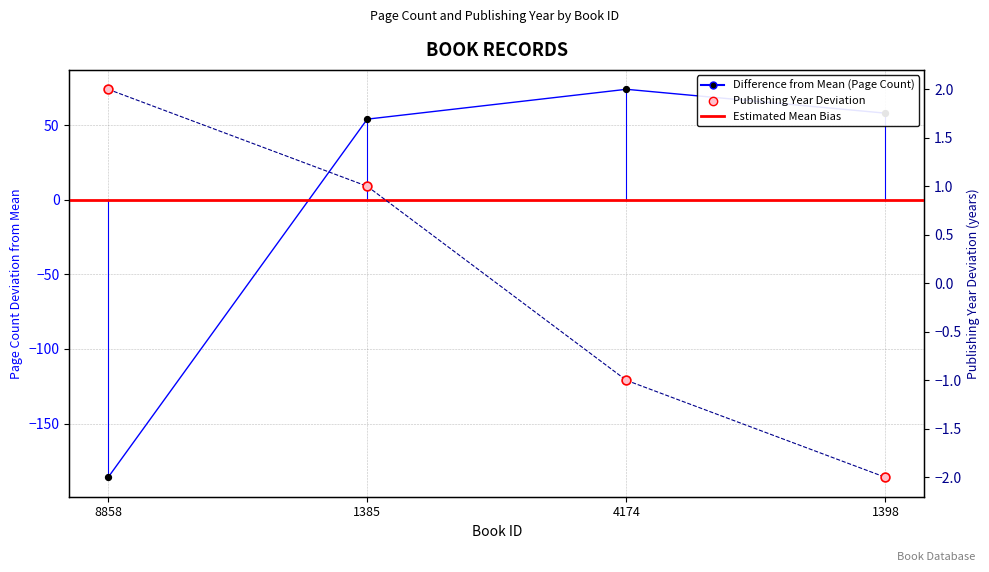

Is the value of pageCount at 1398 greater than the value of publishingYear at 4174?

Yes